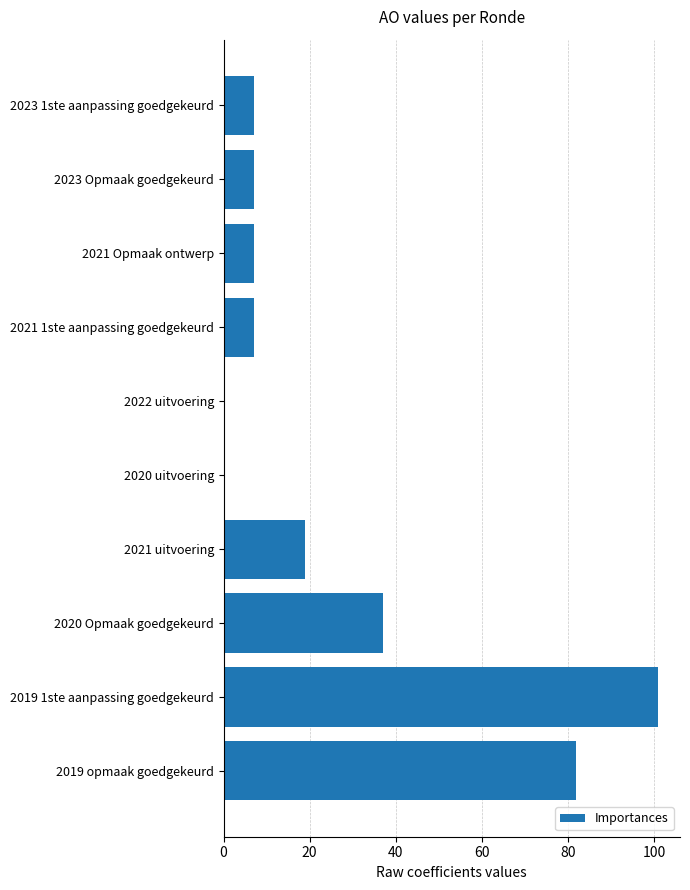

Count the number of categories in the chart.

10